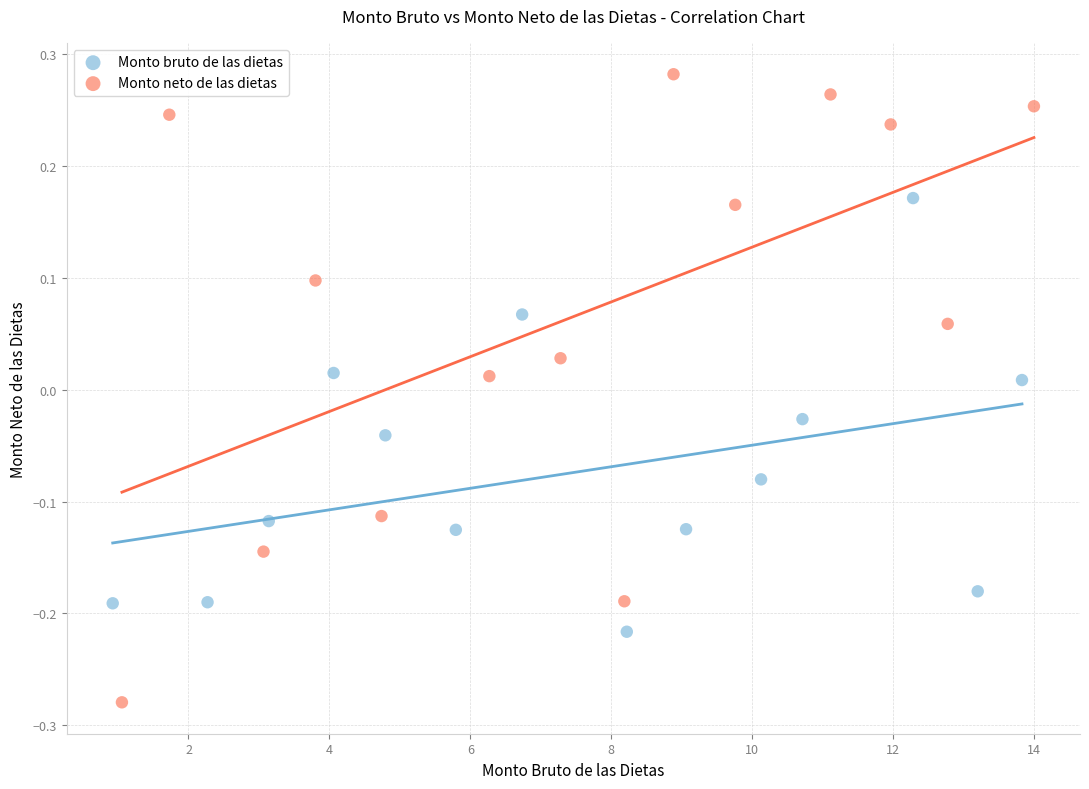

Which series contains the highest Y value?

Monto neto de las dietas